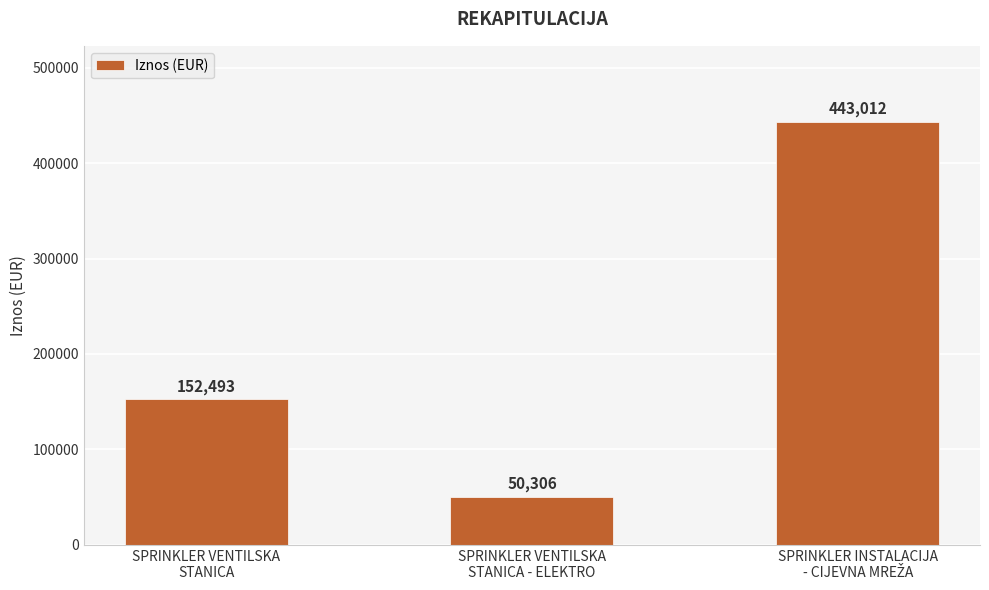

Reading left to right, extract all data points from this chart.

152493	50306	443012